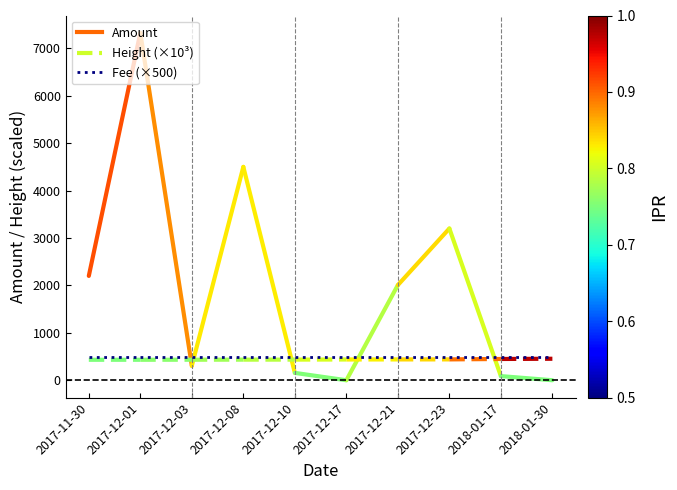

List the labels in order of Fee (×500) value, largest first.

2017-11-30, 2017-12-01